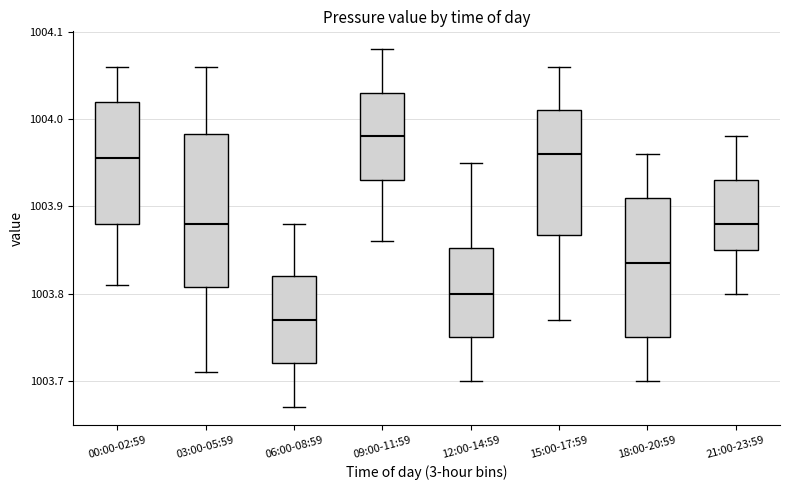

Reading left to right, read every box against the y-axis: the position of its median line, the range the box covers, and the ends of its whiskers. The values are not printed on the chart, so give them approximately, as read against the axis.

00:00-02:59: median 1003.96, box 1003.88 to 1004.02, whiskers 1003.81 to 1004.06
03:00-05:59: median 1003.88, box 1003.81 to 1003.98, whiskers 1003.71 to 1004.06
06:00-08:59: median 1003.77, box 1003.72 to 1003.82, whiskers 1003.67 to 1003.88
09:00-11:59: median 1003.98, box 1003.93 to 1004.03, whiskers 1003.86 to 1004.08
12:00-14:59: median 1003.80, box 1003.75 to 1003.85, whiskers 1003.70 to 1003.95
15:00-17:59: median 1003.96, box 1003.87 to 1004.01, whiskers 1003.77 to 1004.06
18:00-20:59: median 1003.84, box 1003.75 to 1003.91, whiskers 1003.70 to 1003.96
21:00-23:59: median 1003.88, box 1003.85 to 1003.93, whiskers 1003.80 to 1003.98